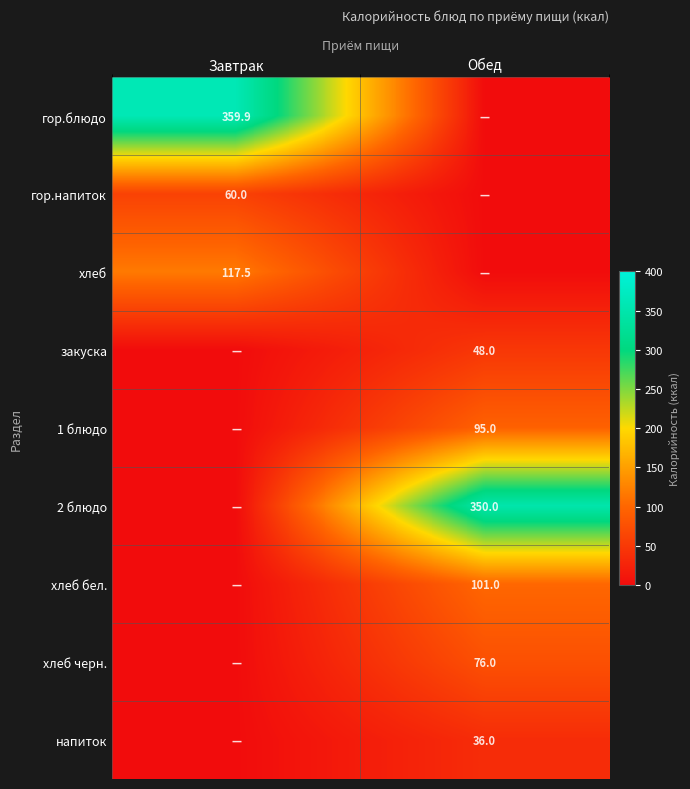

The value of гор.блюдо at Завтрак is 646.0. True or false?

False